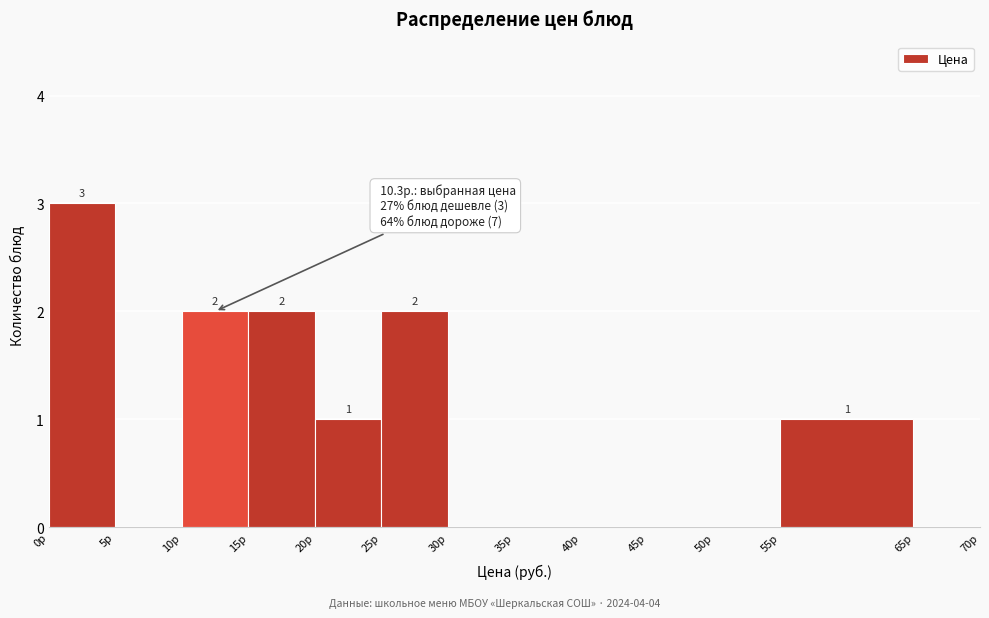

Which range on the x-axis has the tallest bar?

0 to 5